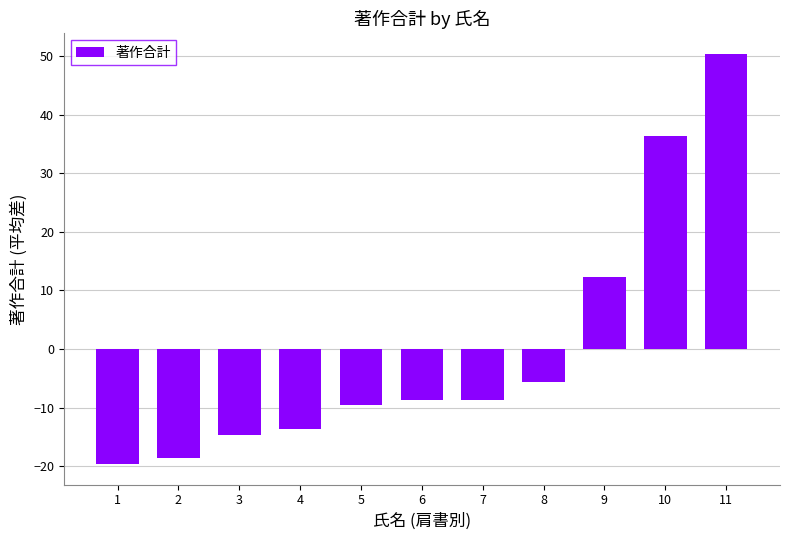

Are the bars grouped side by side (vs. stacked)?

No